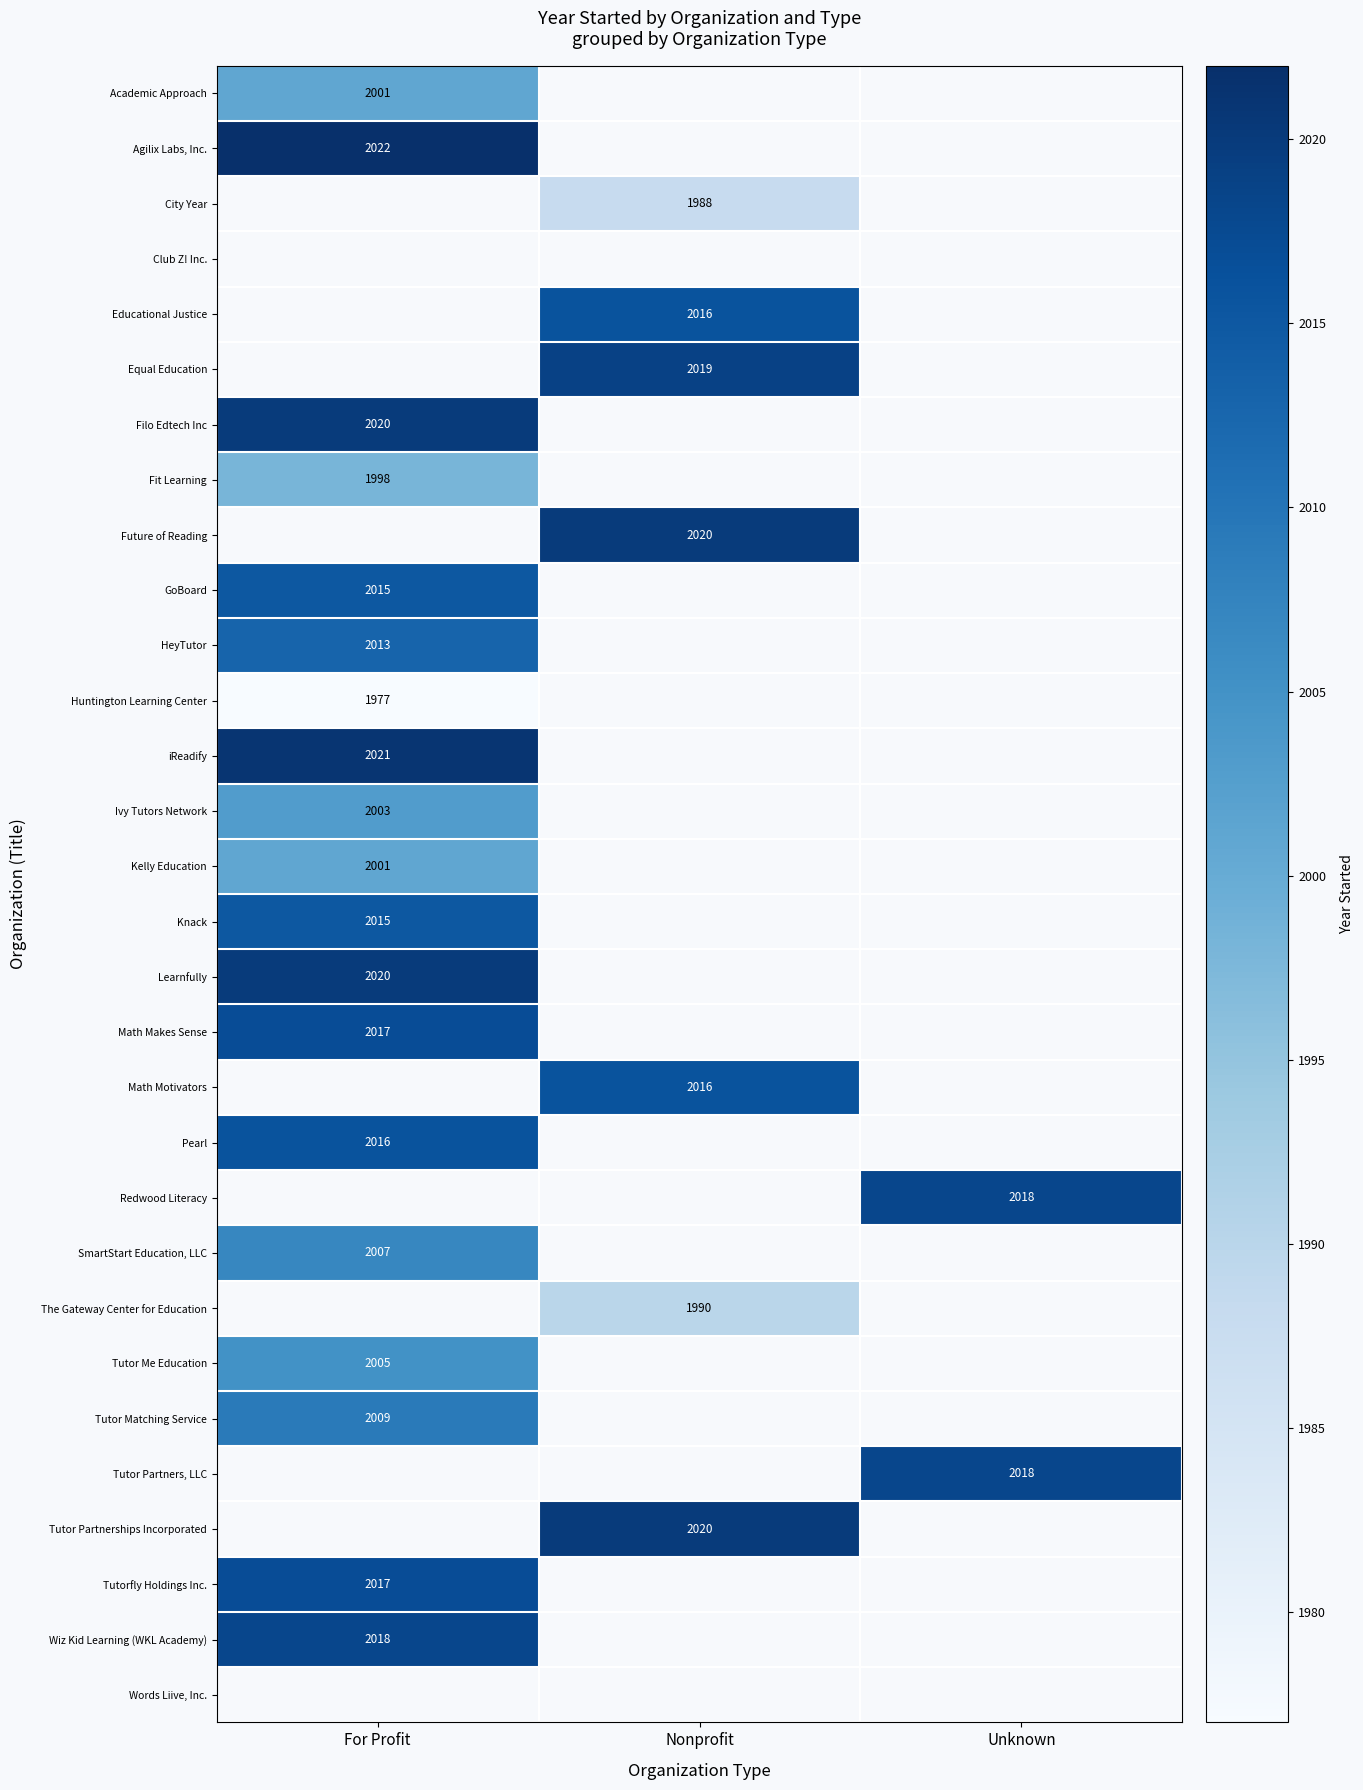

How many categories are shown in the chart?

3